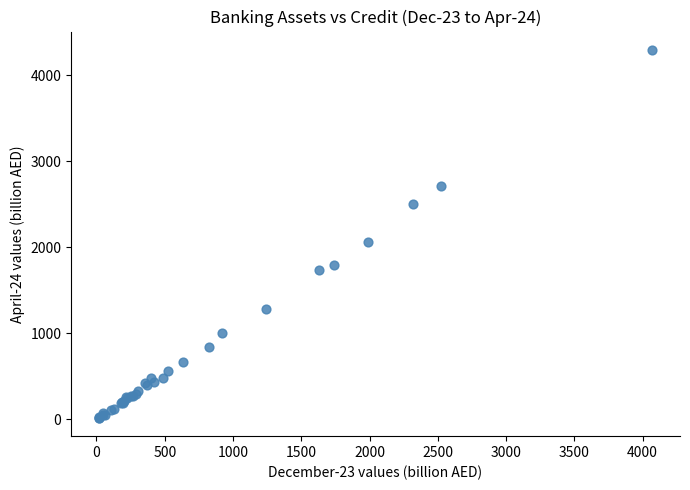

What Y value in the scatter plot is closest to 2156?

2063.1